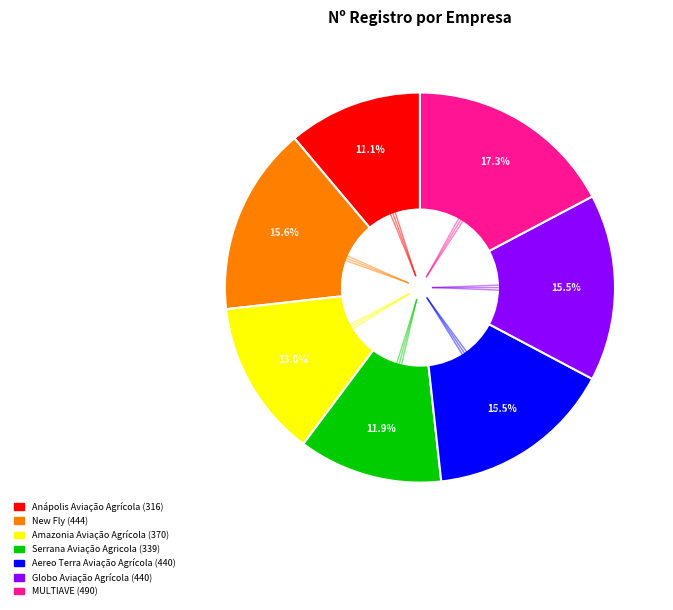

How many slices are in this pie chart?

7